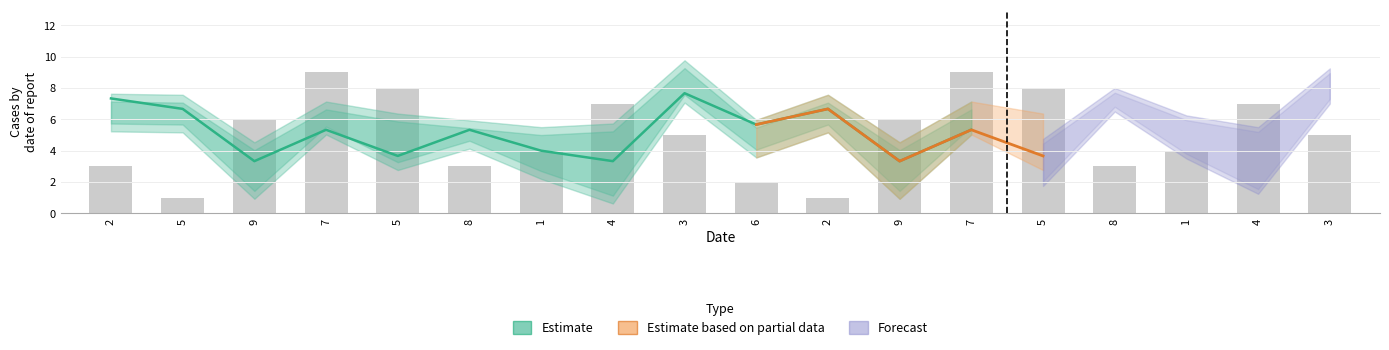

Are the bars grouped side by side (vs. stacked)?

Yes